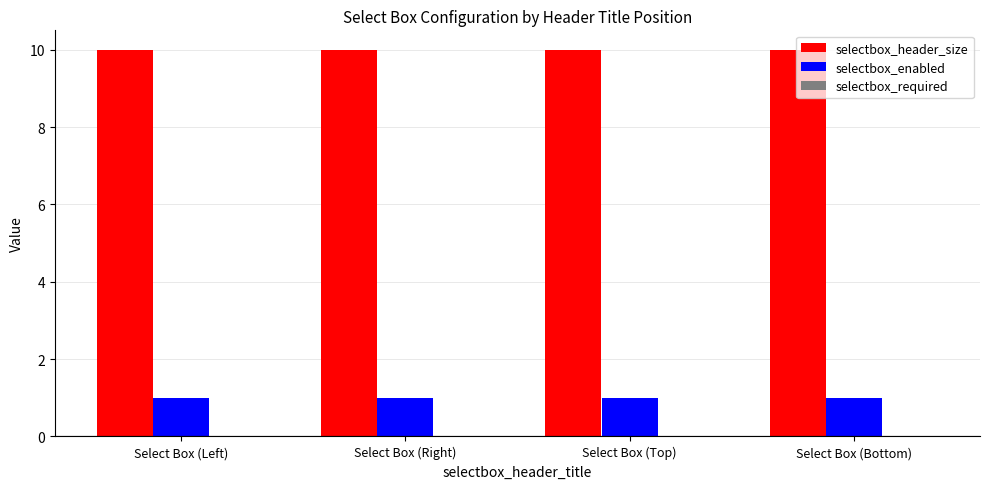

What is the maximum value shown in the chart?

10